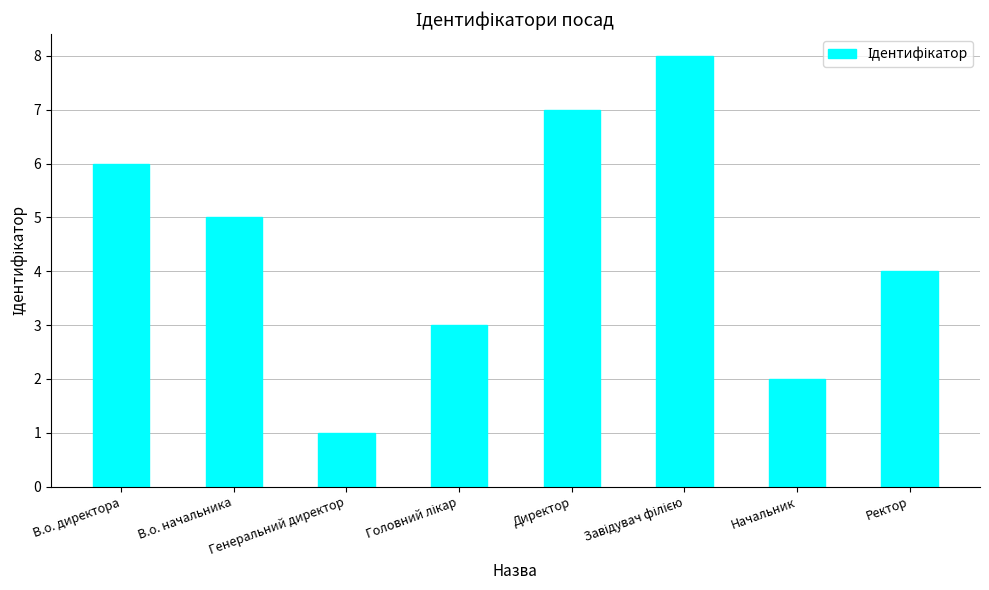

Between В.о. начальника and Генеральний директор, which is larger?

В.о. начальника